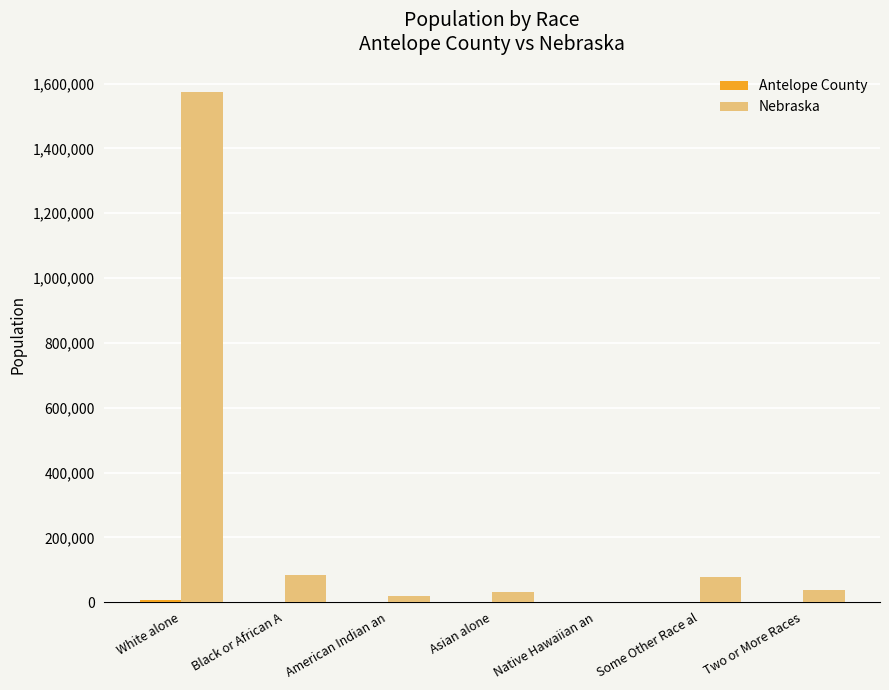

True or false: Nebraska has a value of 79109 at Some Other Race al.

True